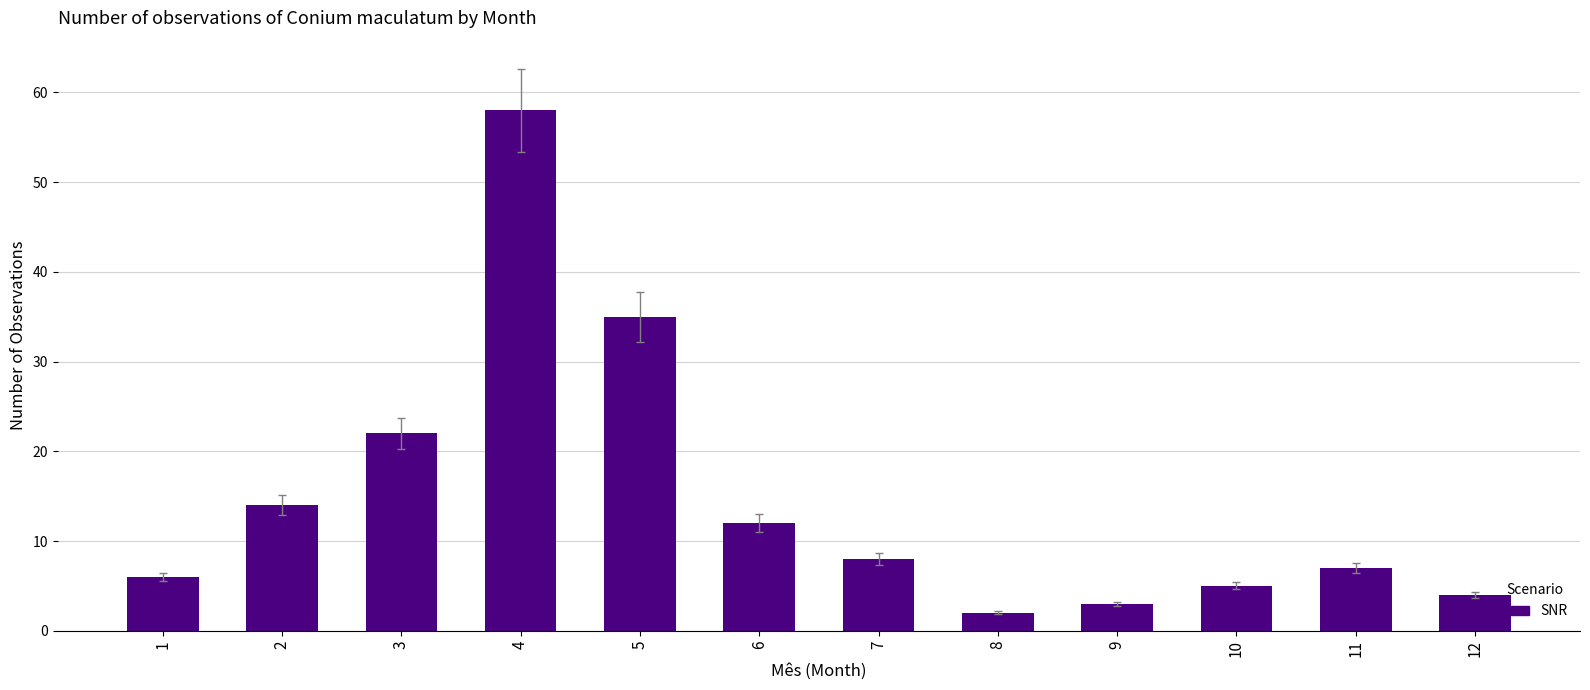

Which category has the lowest value across all series?

8